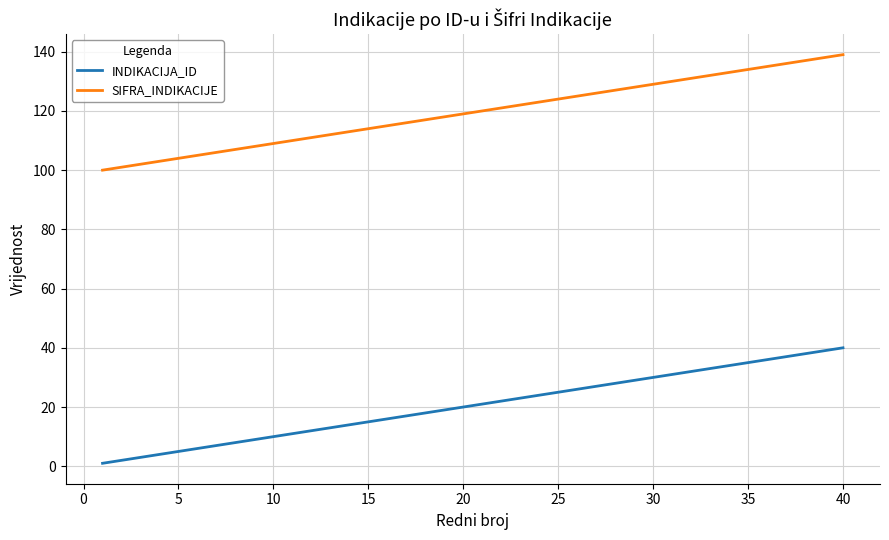

What is the greatest value displayed?

139